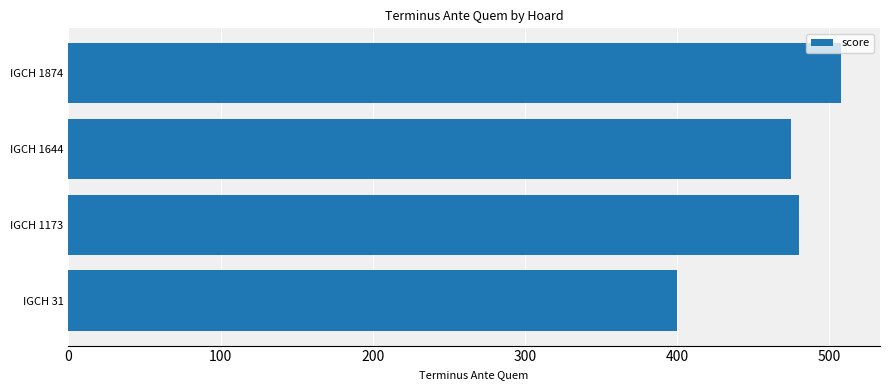

The value at IGCH 31 is 400. True or false?

True